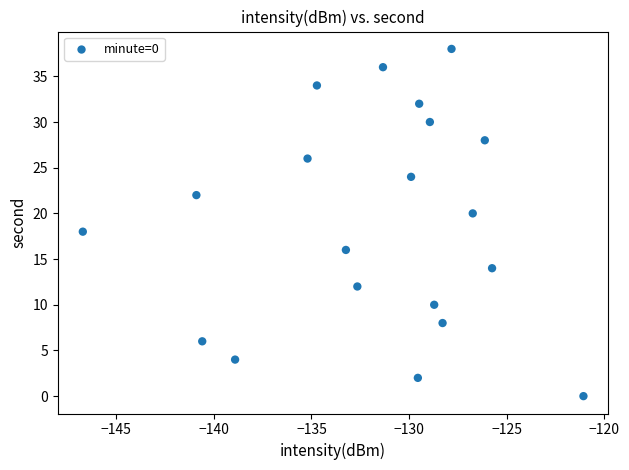

What is the range of Y values (max minus min)?

38